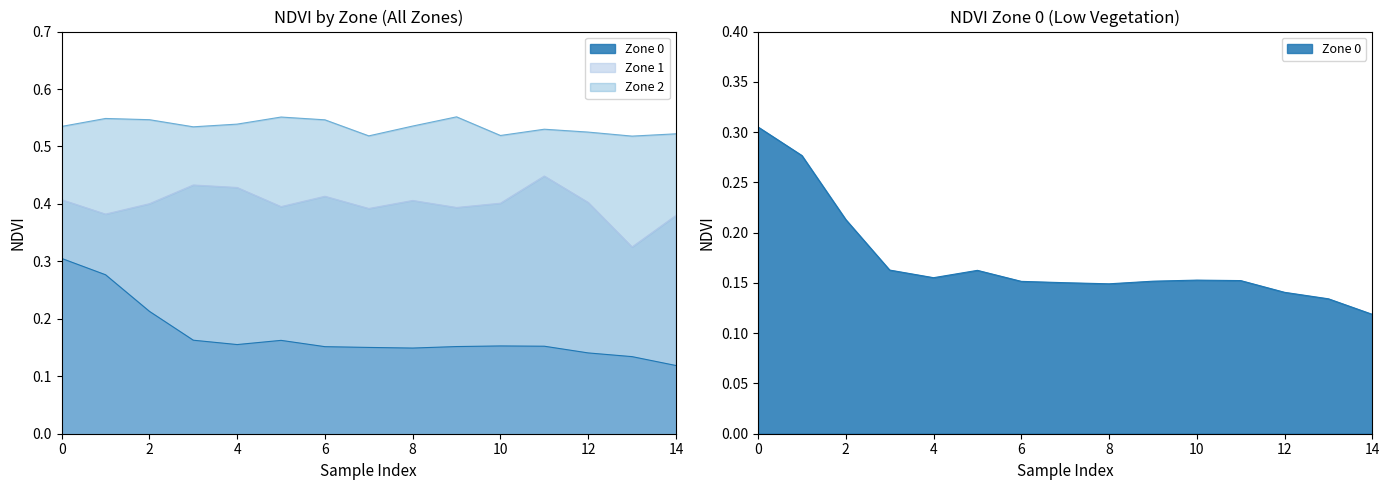

What is the difference between the maximum and minimum values in the Zone 0 series?

0.2